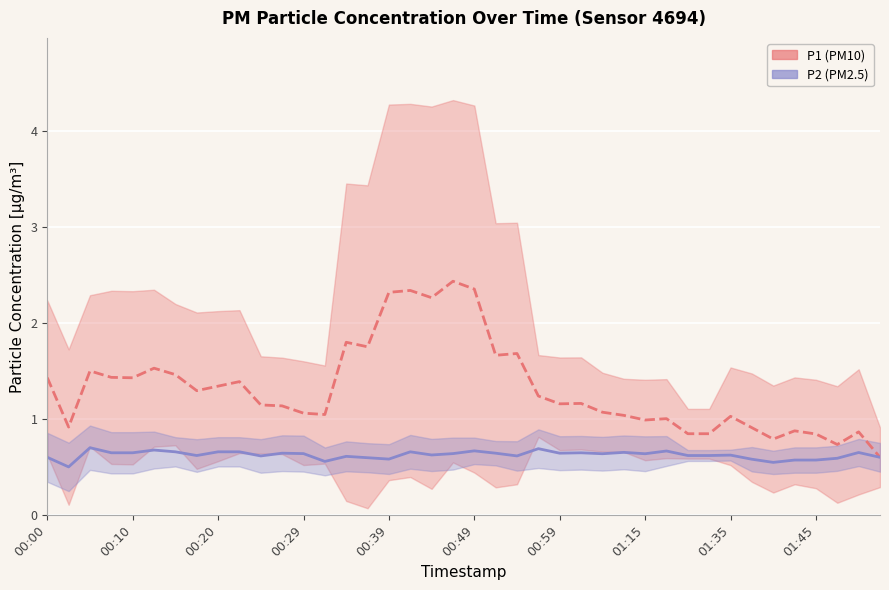

How many data points in P1 (PM10) are above 1?

29